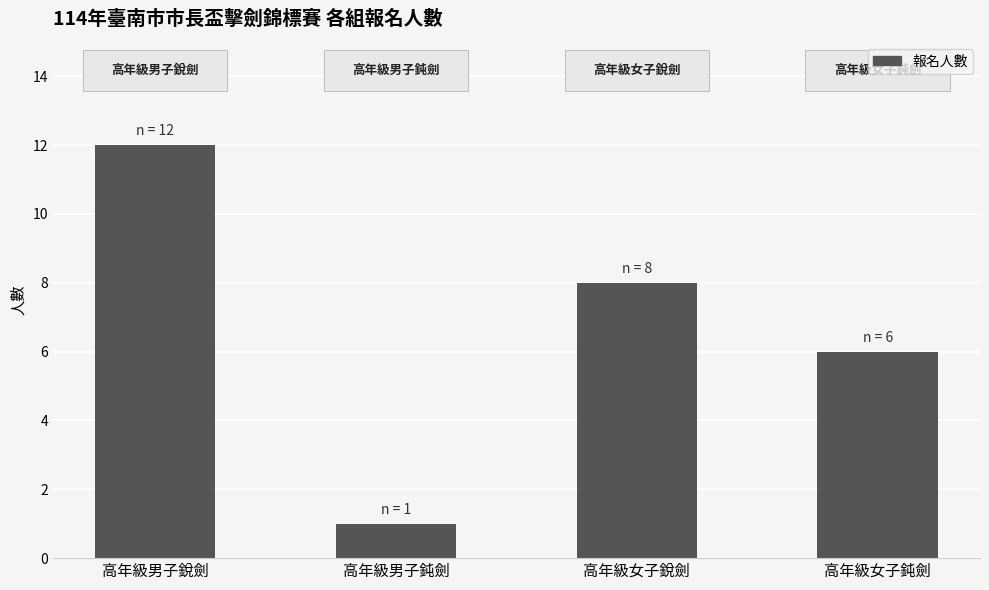

The value at 高年級男子銳劍 is 3. True or false?

False